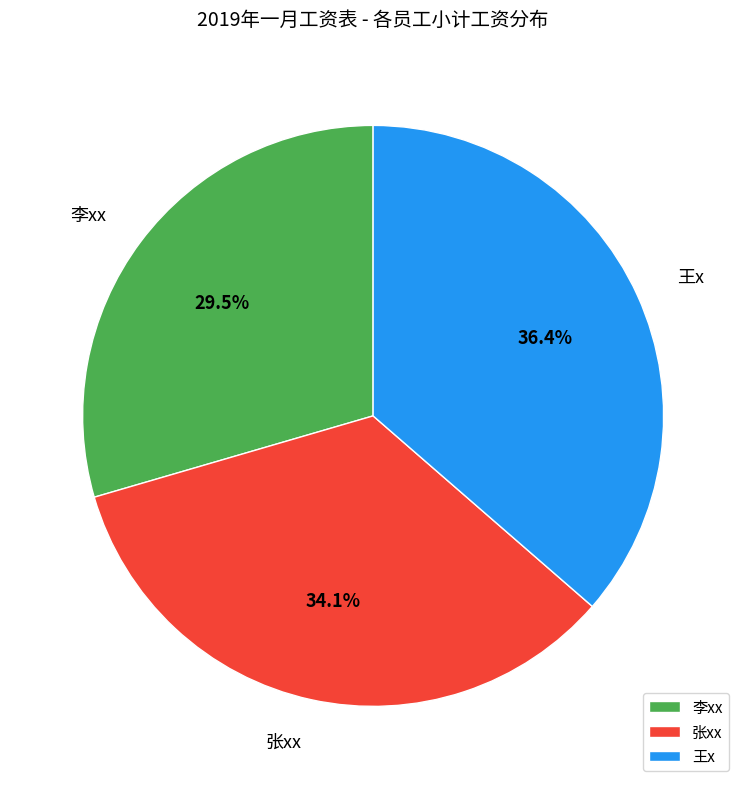

Does 张xx represent more than half of the total?

No